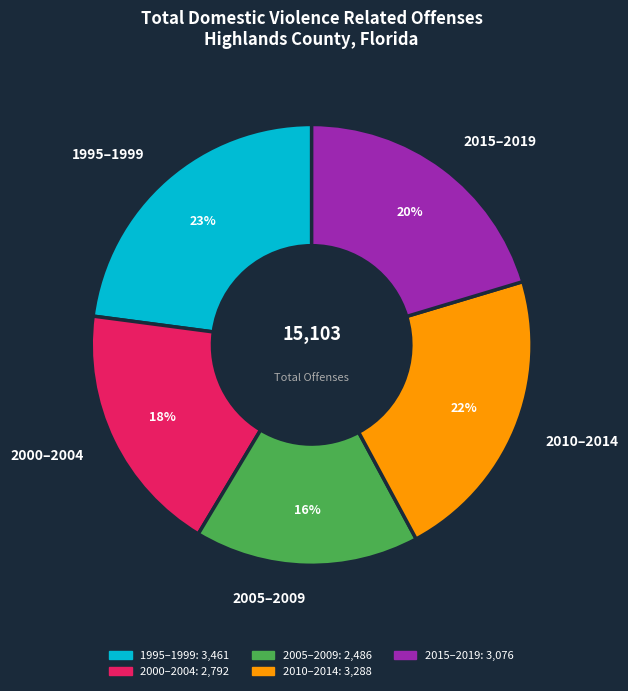

Is there a majority slice in this chart?

No